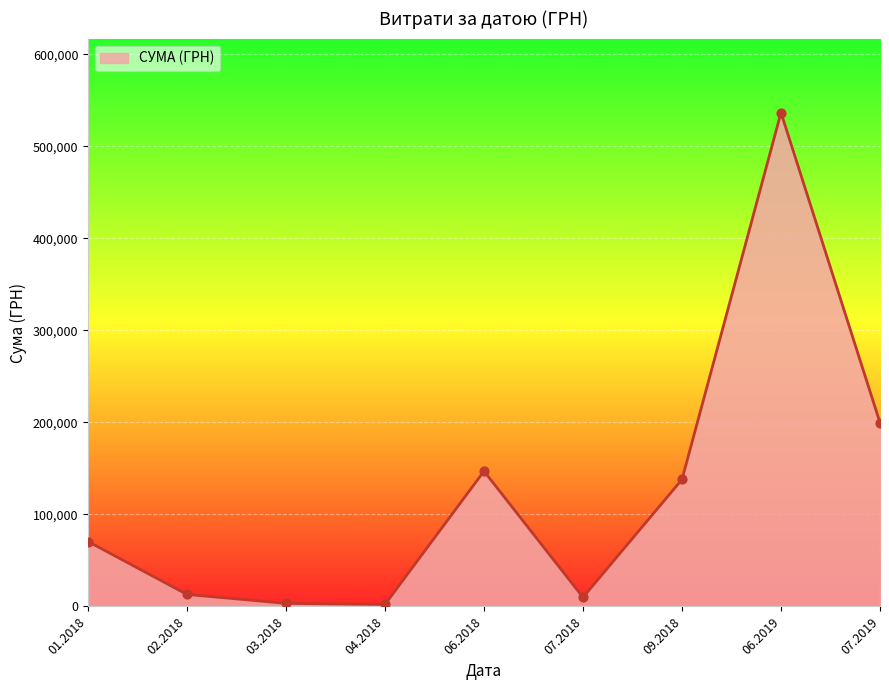

What is the change in value from 02.2018 to 06.2019?

+523543.7